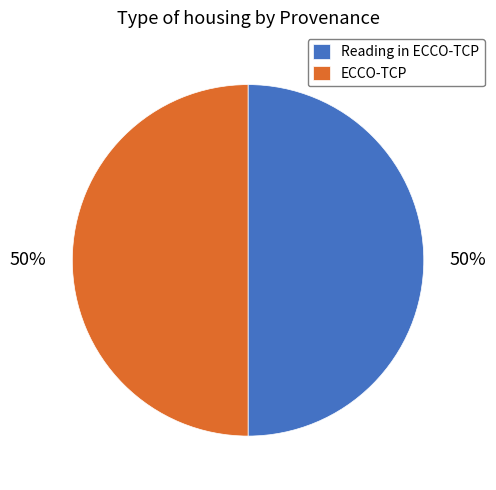

To the nearest percent, what portion does ECCO-TCP represent?

50%